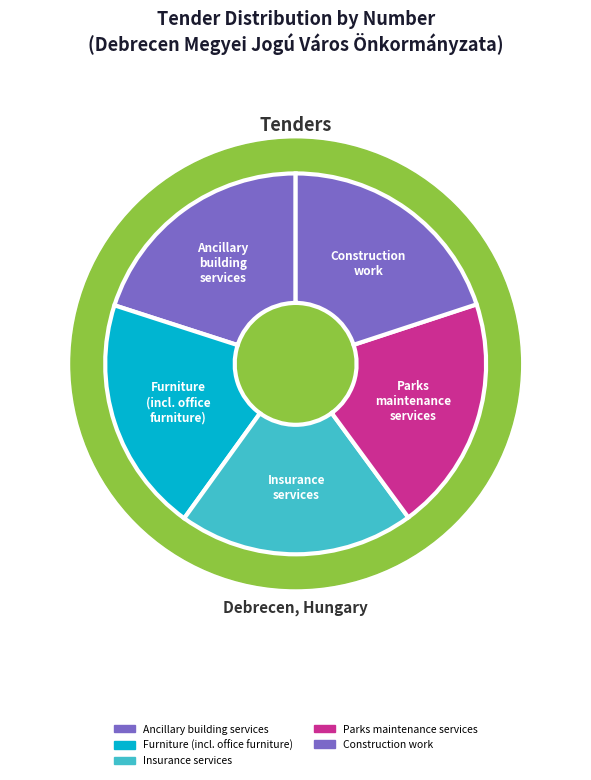

Does any single category account for the majority?

No